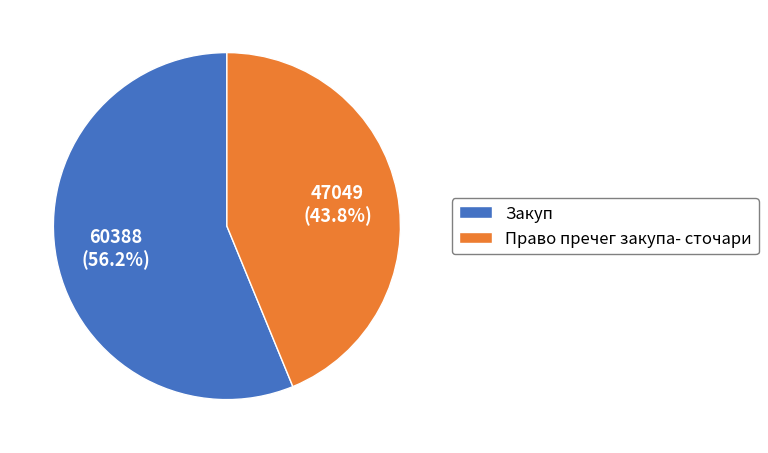

How many segments does this pie chart have?

2